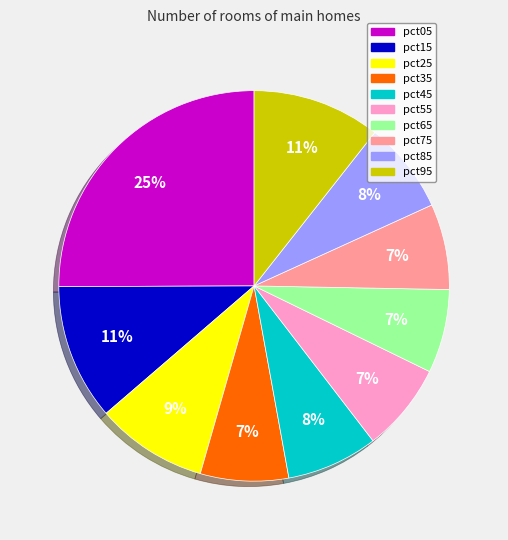

Combined, do pct65 and pct05 account for over 50%?

No